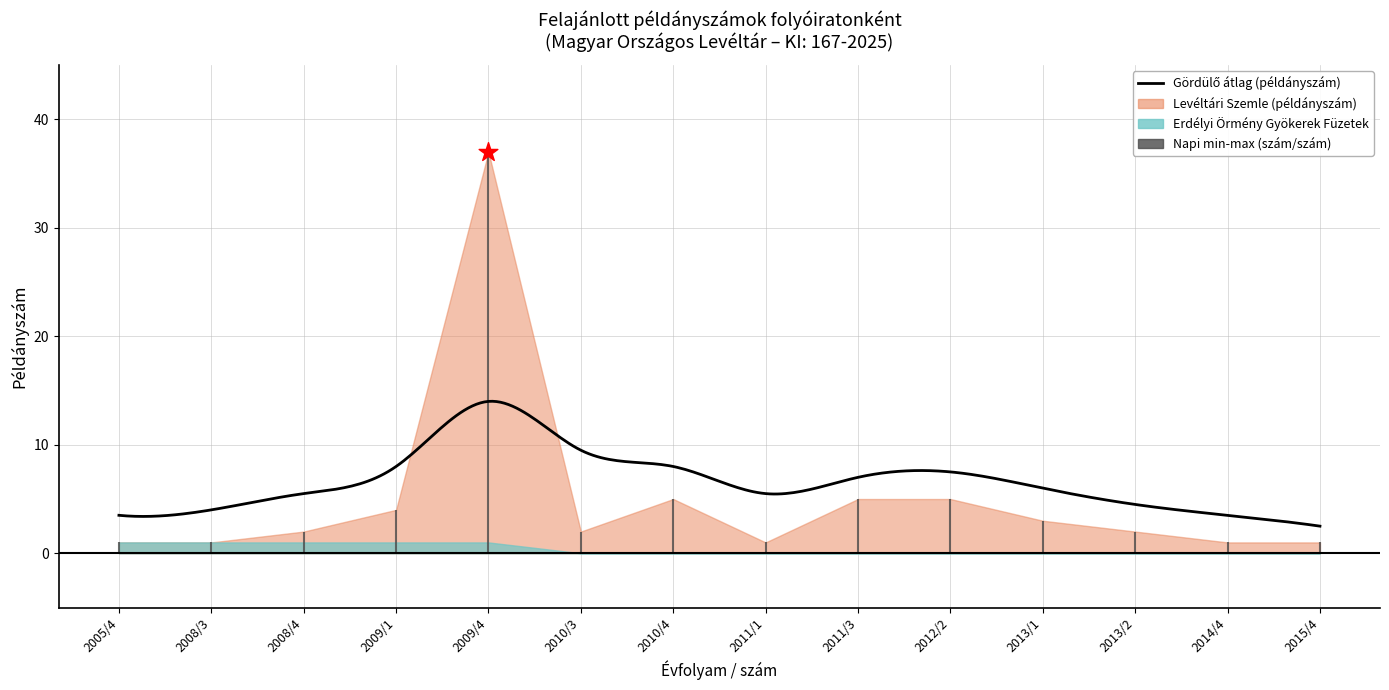

What is the total value across all series at 2014/4?

1